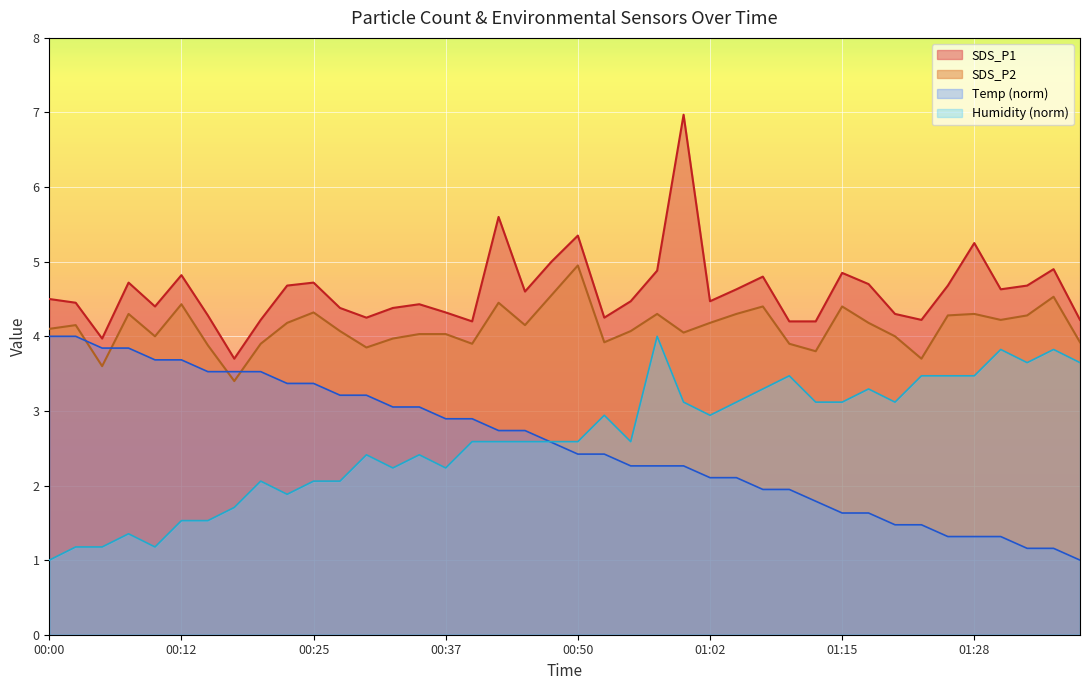

At which category does SDS_P1 reach its first local valley?

00:05